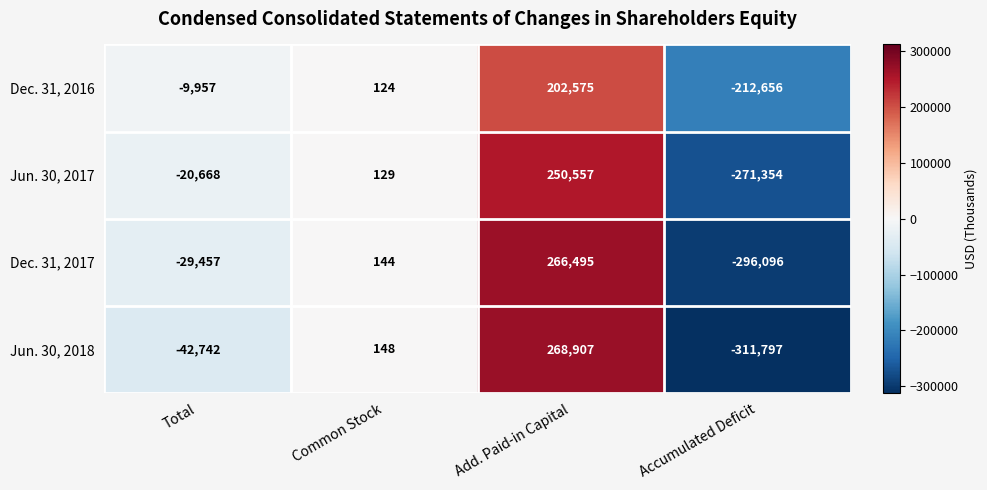

Count the number of data series in this chart.

4